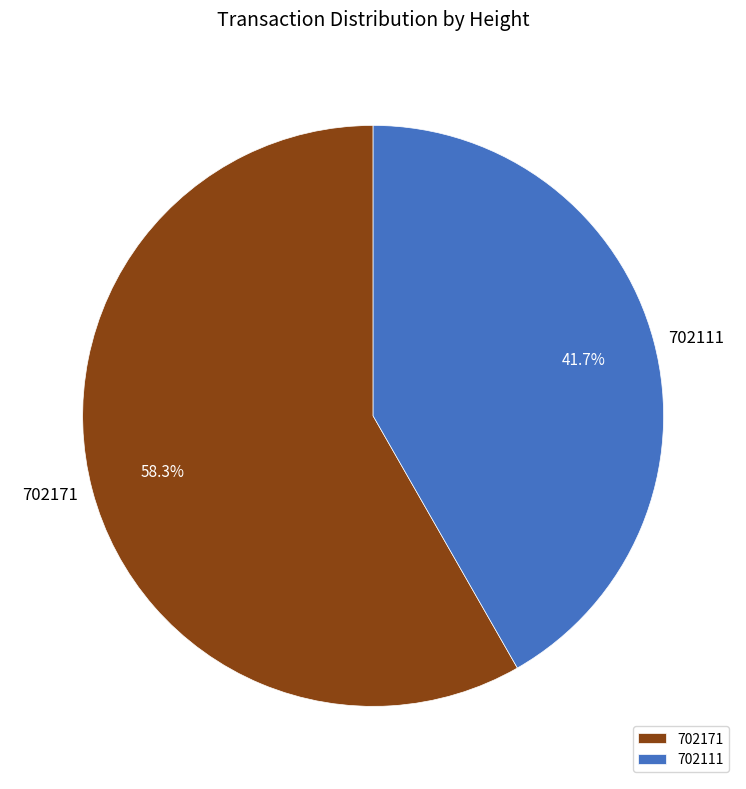

To the nearest percent, what is the difference between the 702111 and 702171 slice percentages?

17%